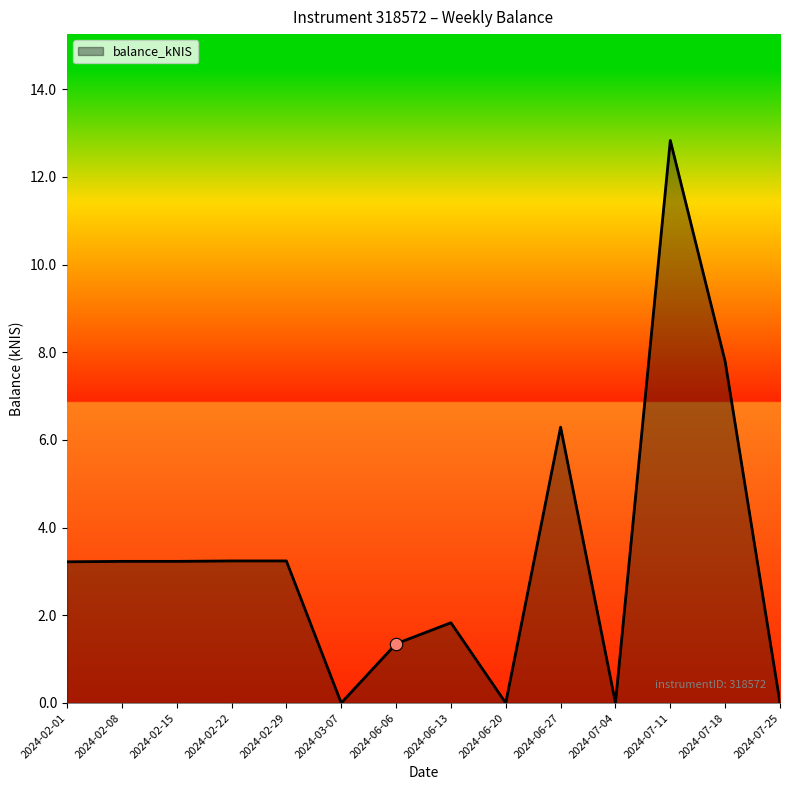

What is the ratio of the value at 2024-07-11 to the value at 2024-02-29?

4.0